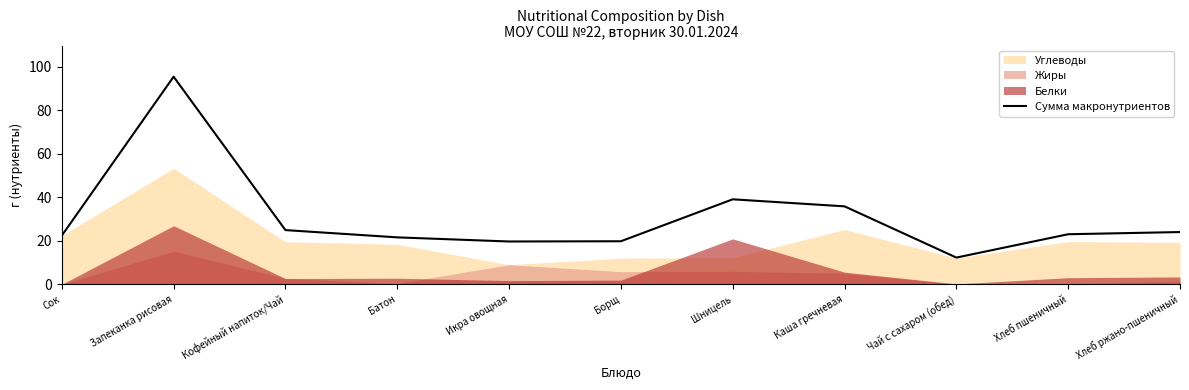

Reading left to right, what are all the values shown in this chart?

Сок=22.4	Запеканка рисовая=95.5	Кофейный напиток/Чай=24.9	Батон=21.6	Икра овощная=19.7	Борщ=19.8	Шницель=39.1	Каша гречневая=35.9	Чай с сахаром (обед)=12.3	Хлеб пшеничный=23.0	Хлеб ржано-пшеничный=24.0